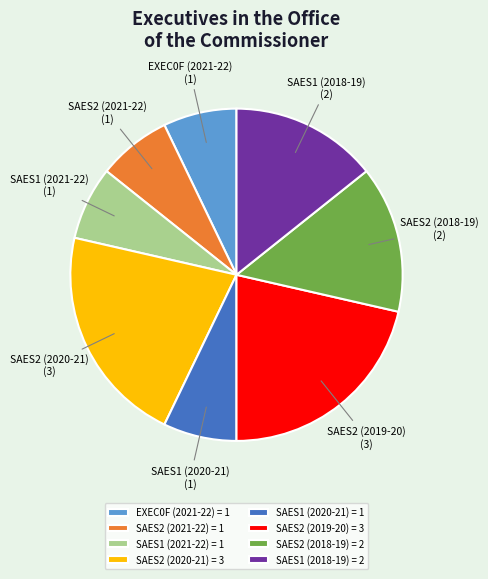

Do SAES1 (2021-22) and SAES2 (2019-20) together represent more than half of the pie?

No